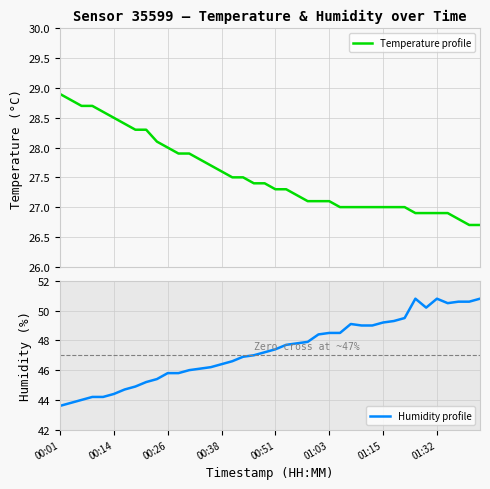

What is the minimum value for Temperature profile?

26.7